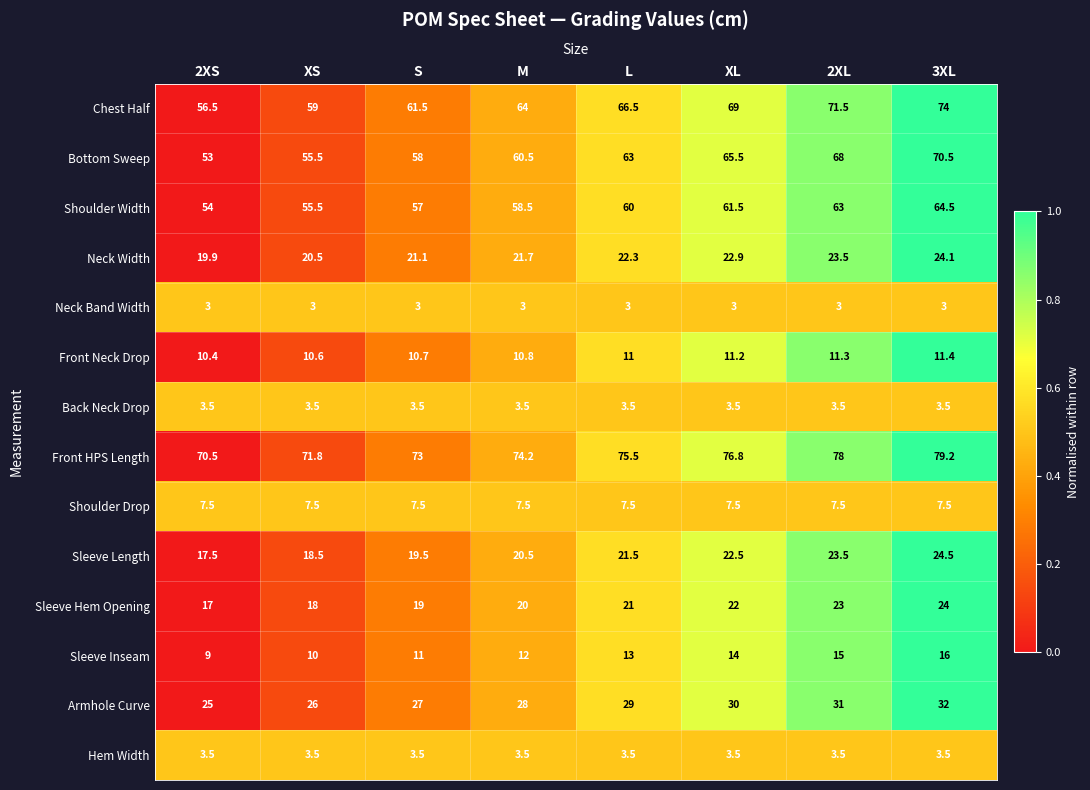

At which category is the sum across all series the highest?

3XL